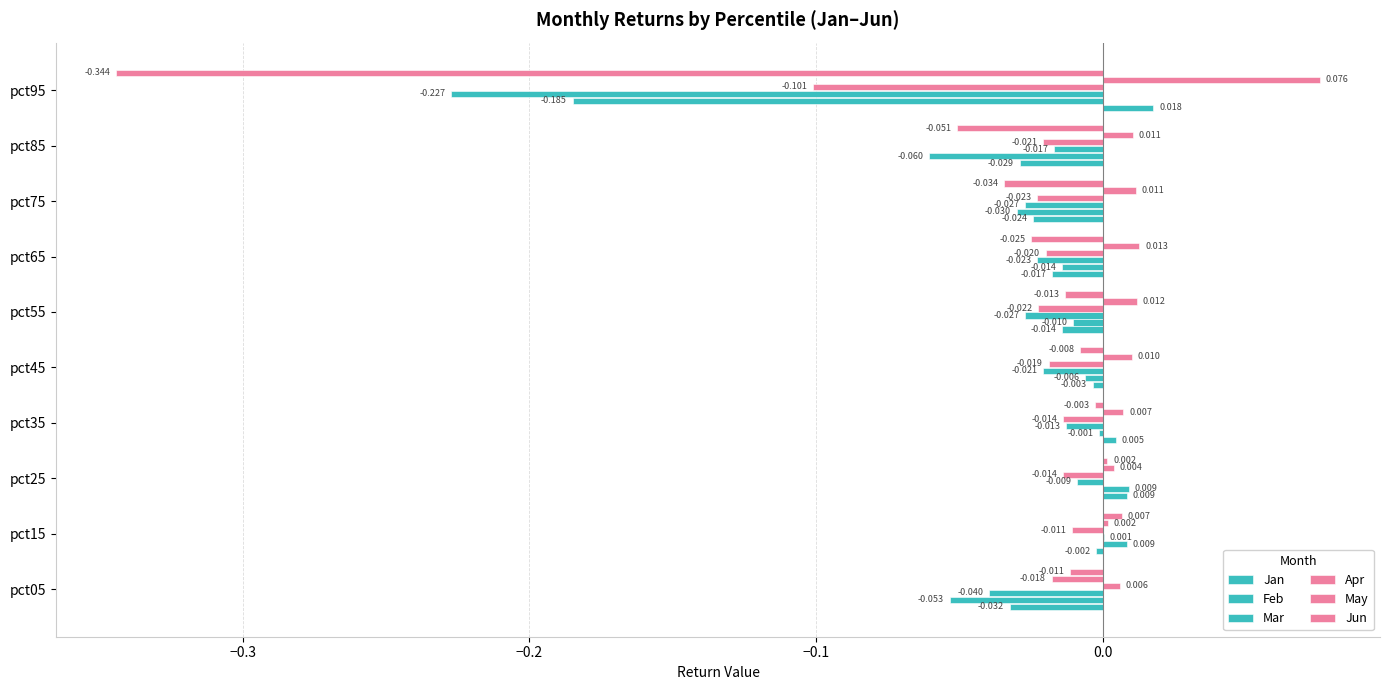

How many distinct data groups are displayed?

6